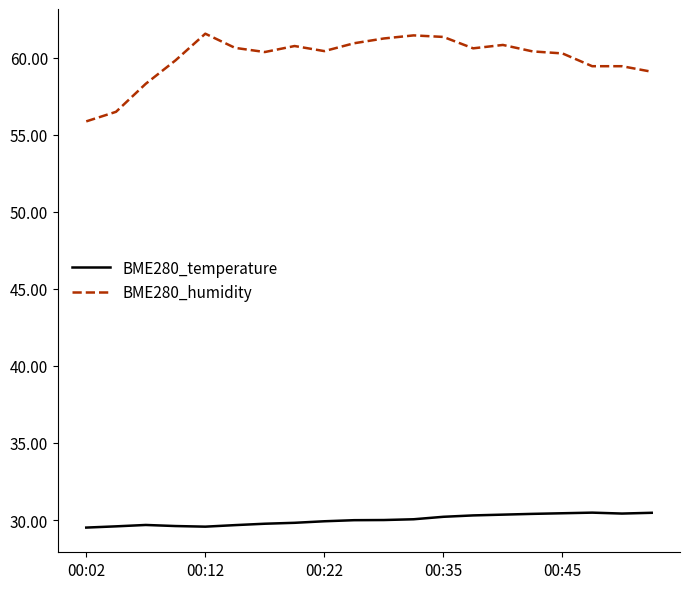

Which series has the largest range (max minus min)?

BME280_humidity